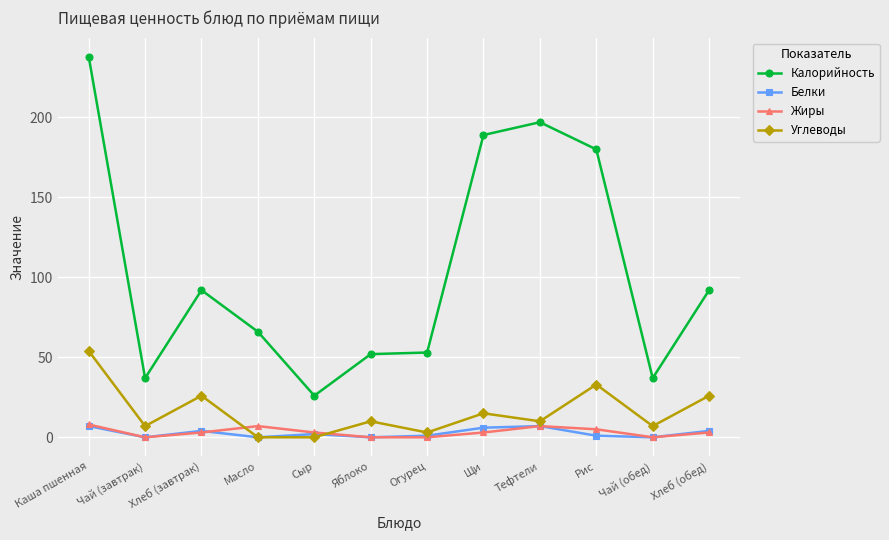

What is the average value of the Белки series?

3